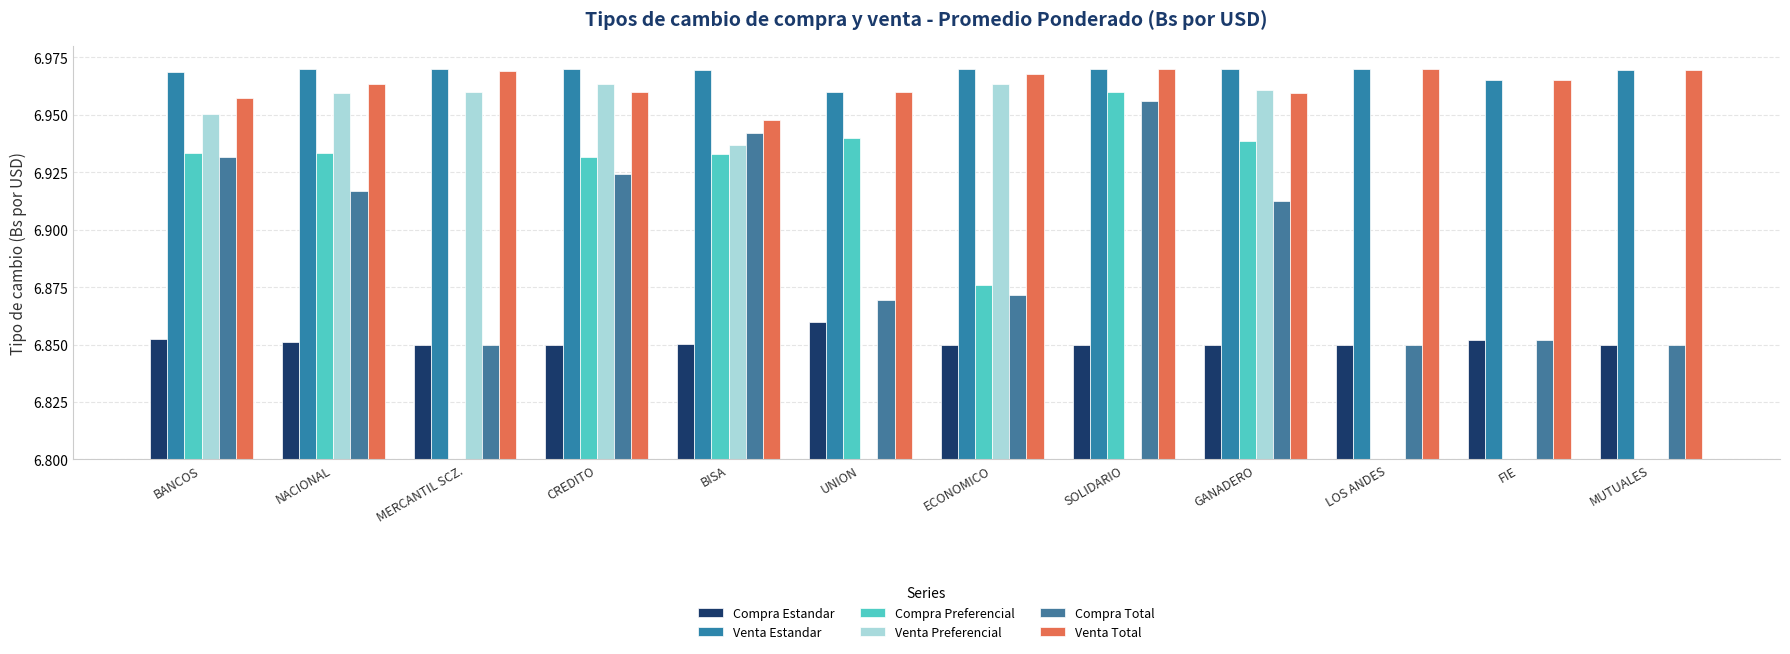

Is it true that Compra Total equals 3.8 at MERCANTIL SCZ.?

False